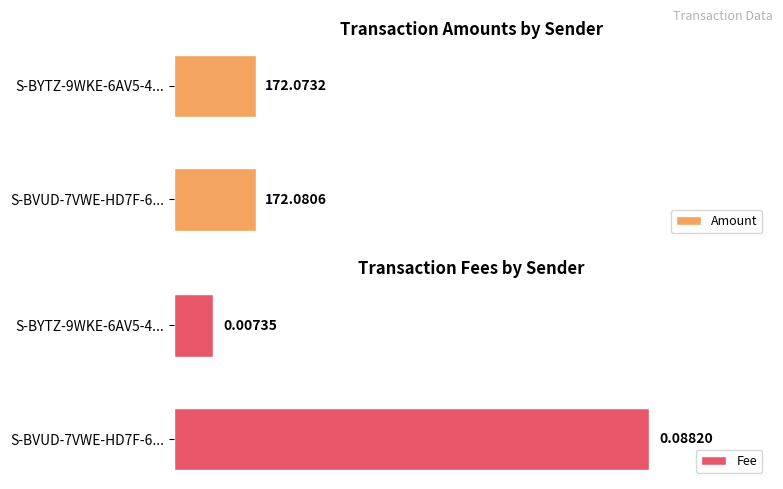

List the labels in order of Fee value, smallest first.

S-BYTZ-9WKE-6AV5-4..., S-BVUD-7VWE-HD7F-6...